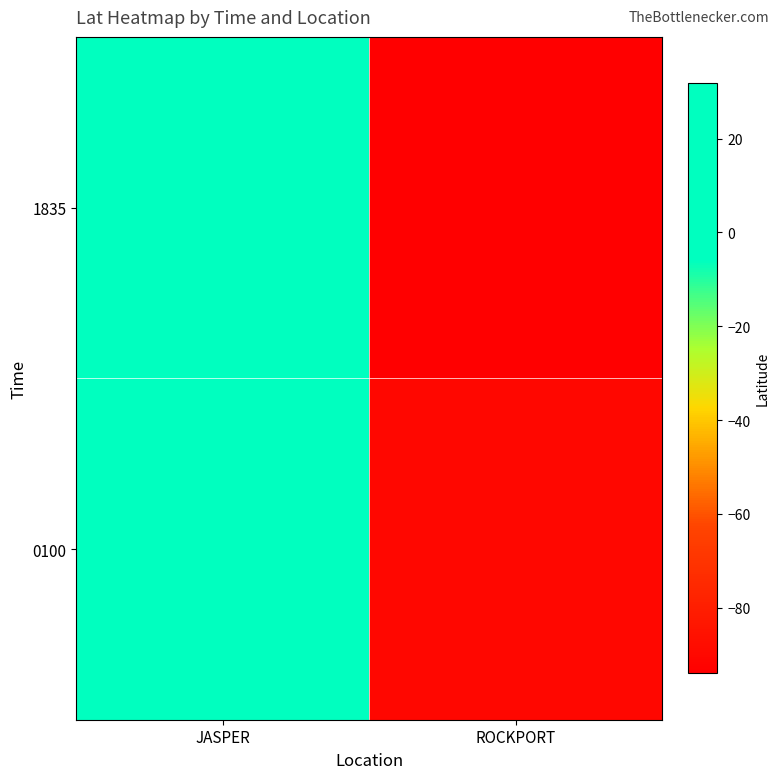

Rank the series by their average value, from lowest to highest.

1835, 0100